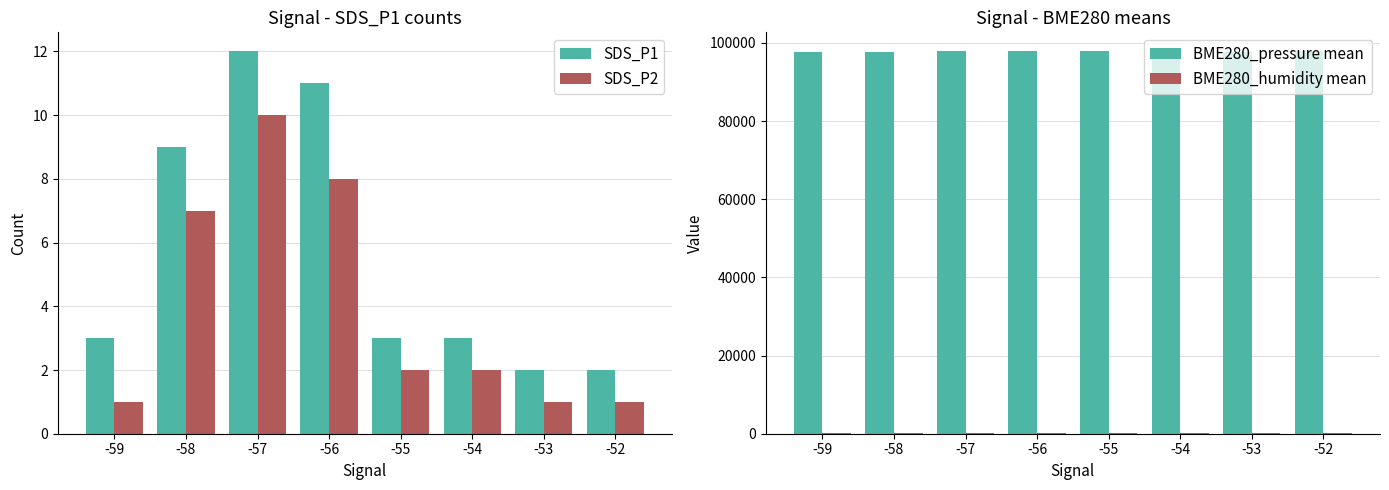

How many groups of bars are there?

8